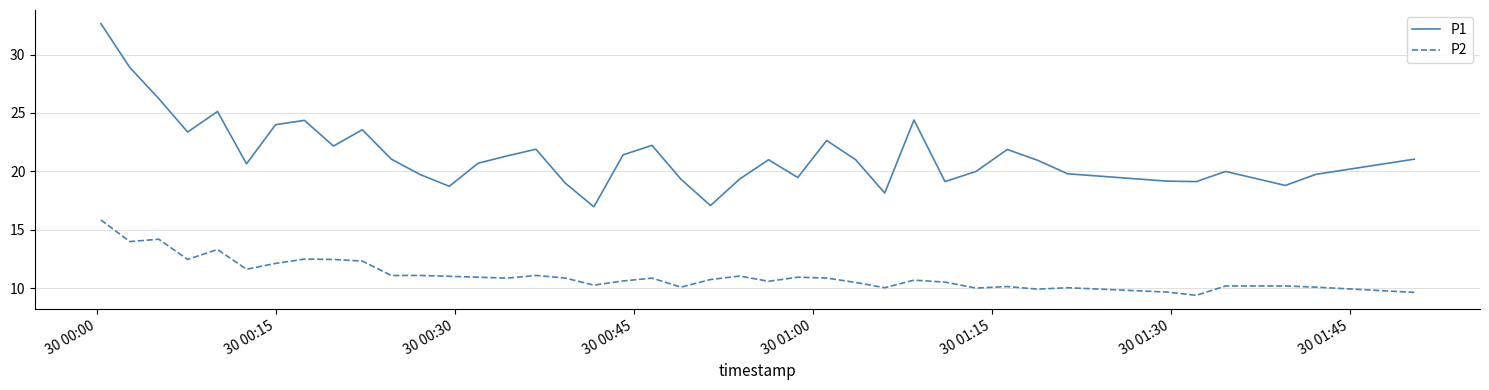

Which series has the largest total across all categories?

P1